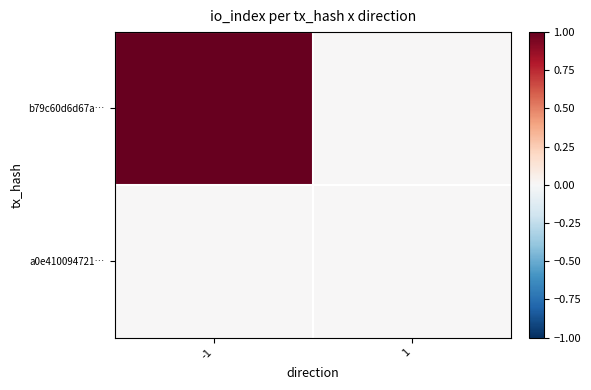

Count the number of categories in the chart.

2